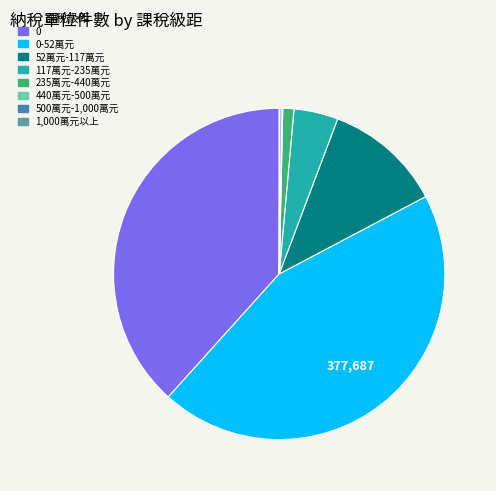

Is there a majority slice in this chart?

No